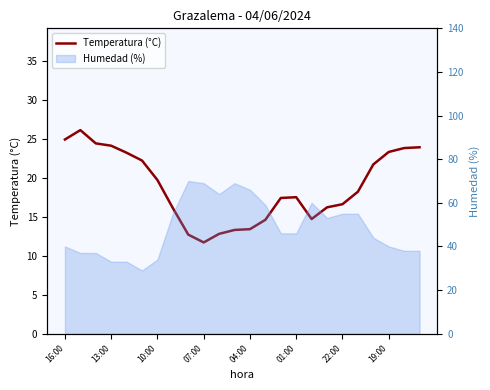

The value at 19:00 is 33.0. True or false?

False